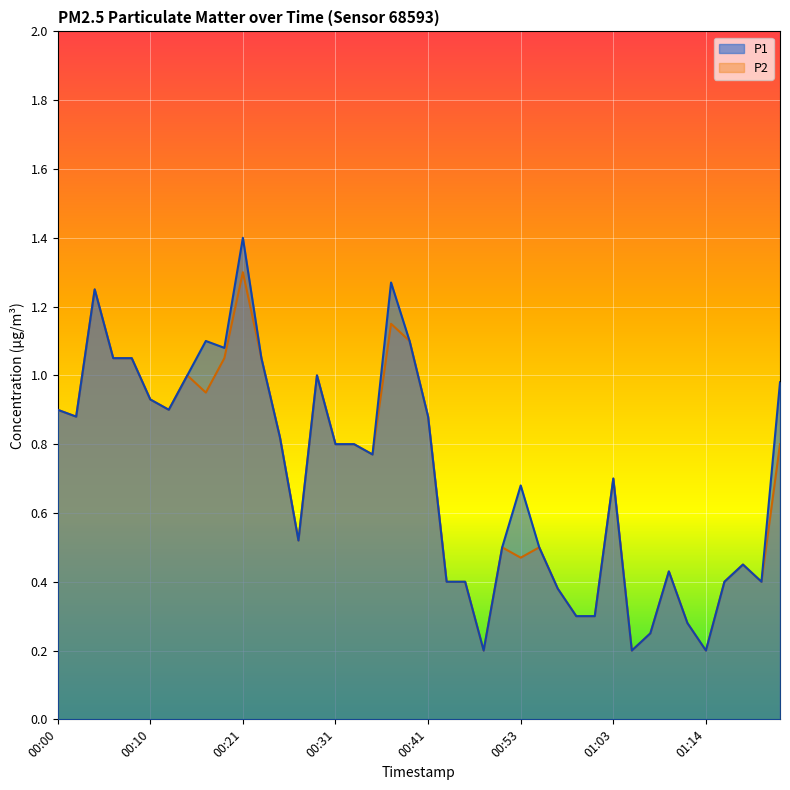

What is the average value of the P2 series?

0.7